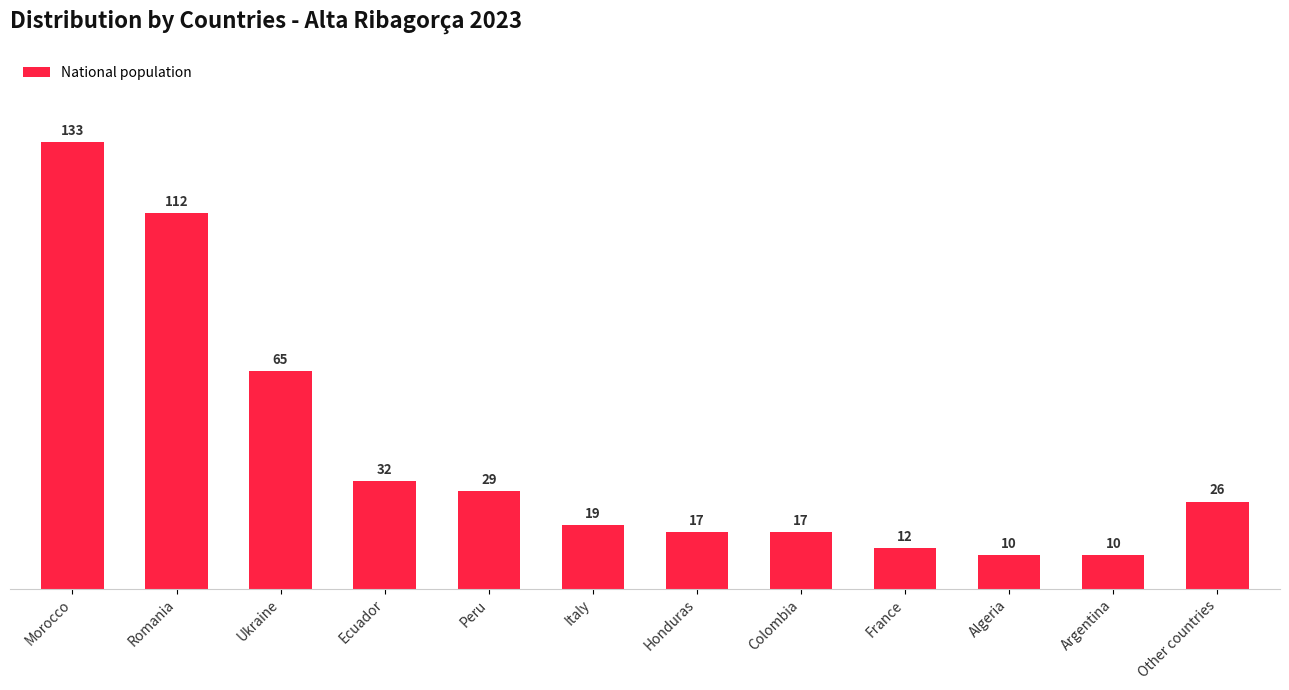

Which label corresponds to the largest value in the chart?

Morocco